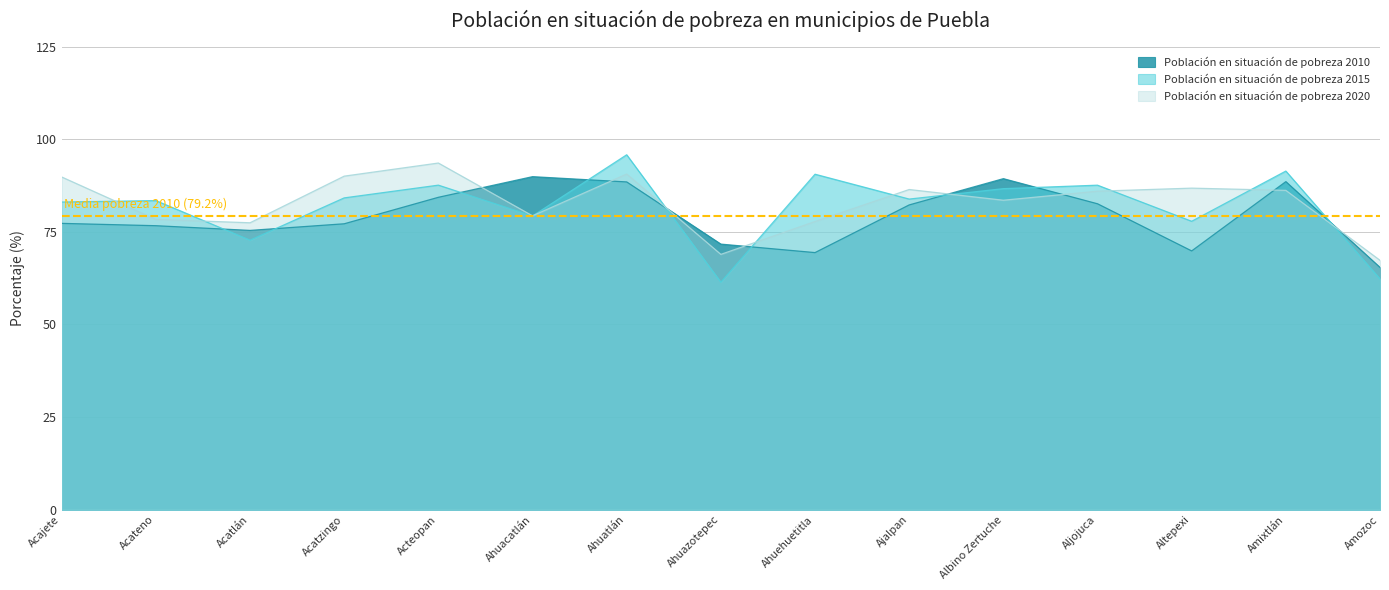

Does the chart display data point markers on the line(s)?

No